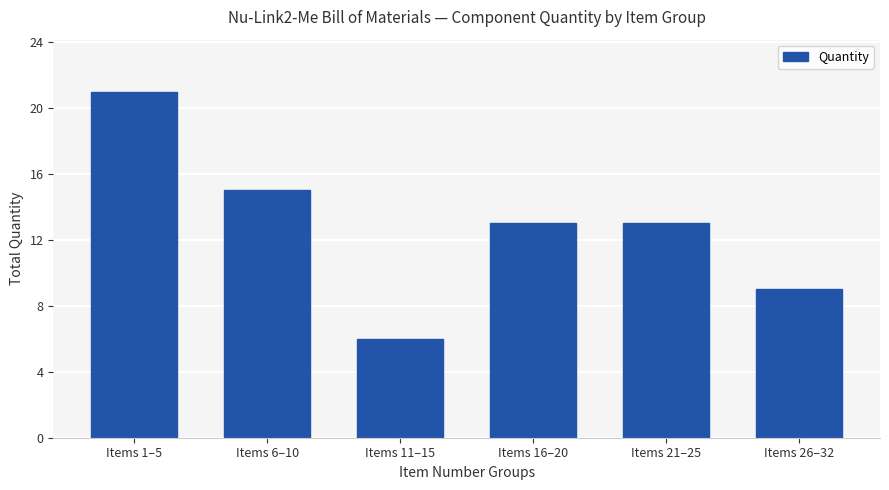

Between Items 26–32 and Items 1–5, which is larger?

Items 1–5